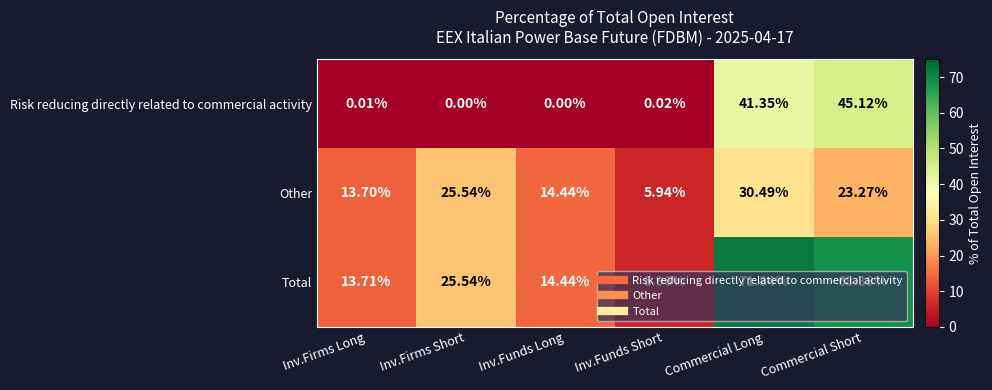

Between Inv.Firms Short and Inv.Funds Short, which series saw the biggest shift?

Other